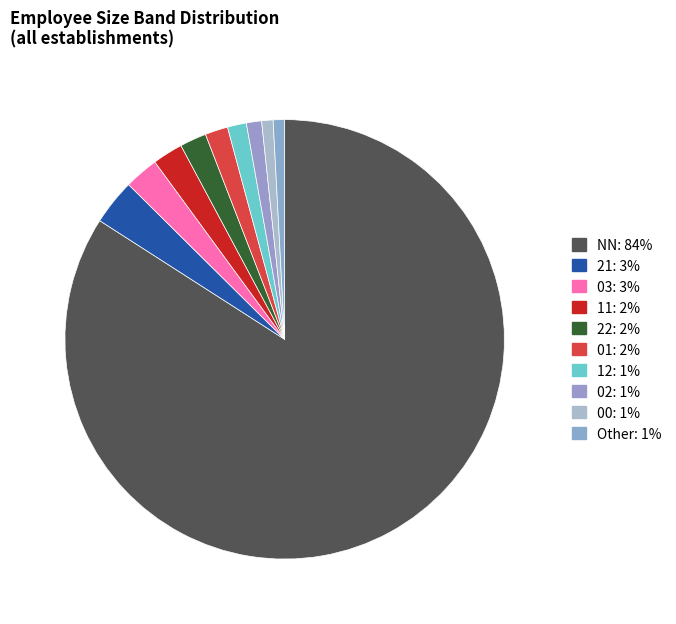

Does any single category account for the majority?

Yes